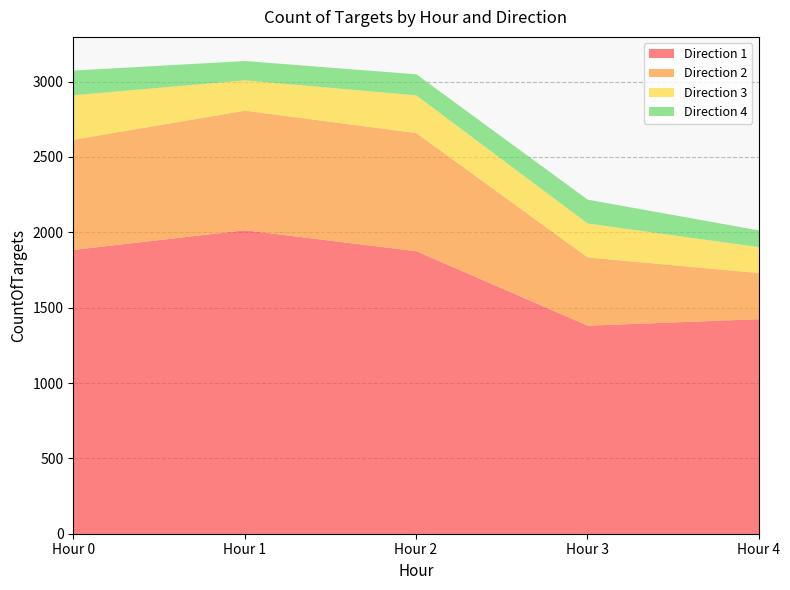

Where does the Direction 1 series first go above 1878?

Hour 0